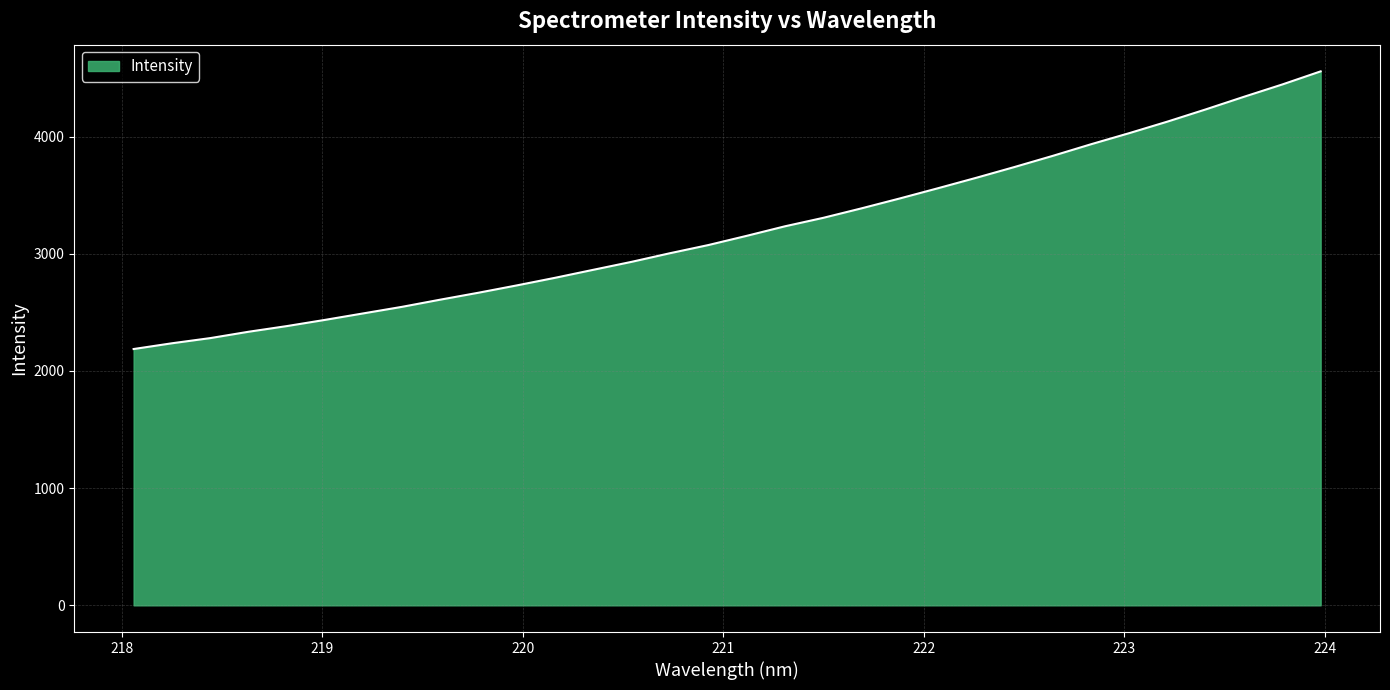

What is the greatest value displayed?

4557.2